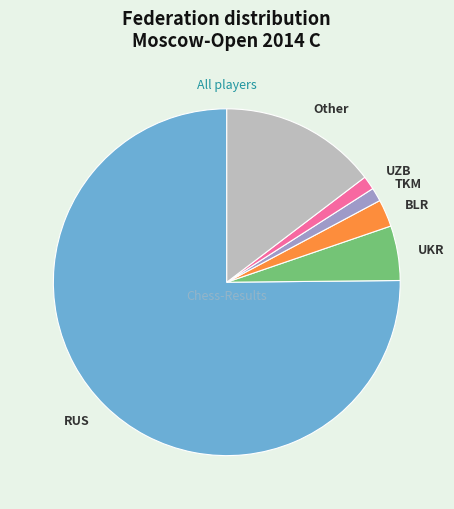

The UZB slice represents 7% of the pie. True or false?

False